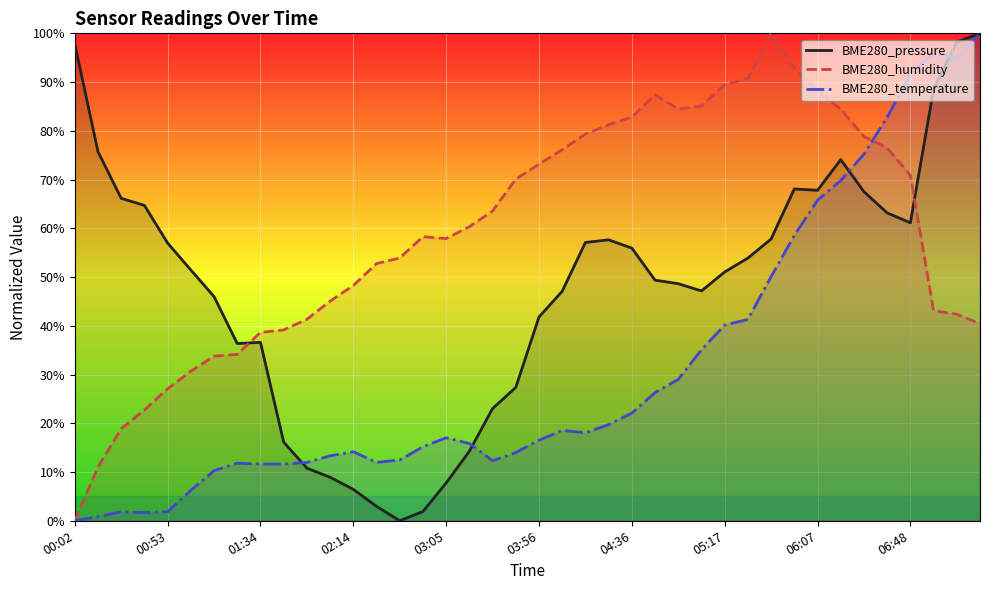

How many series are shown in this chart?

3